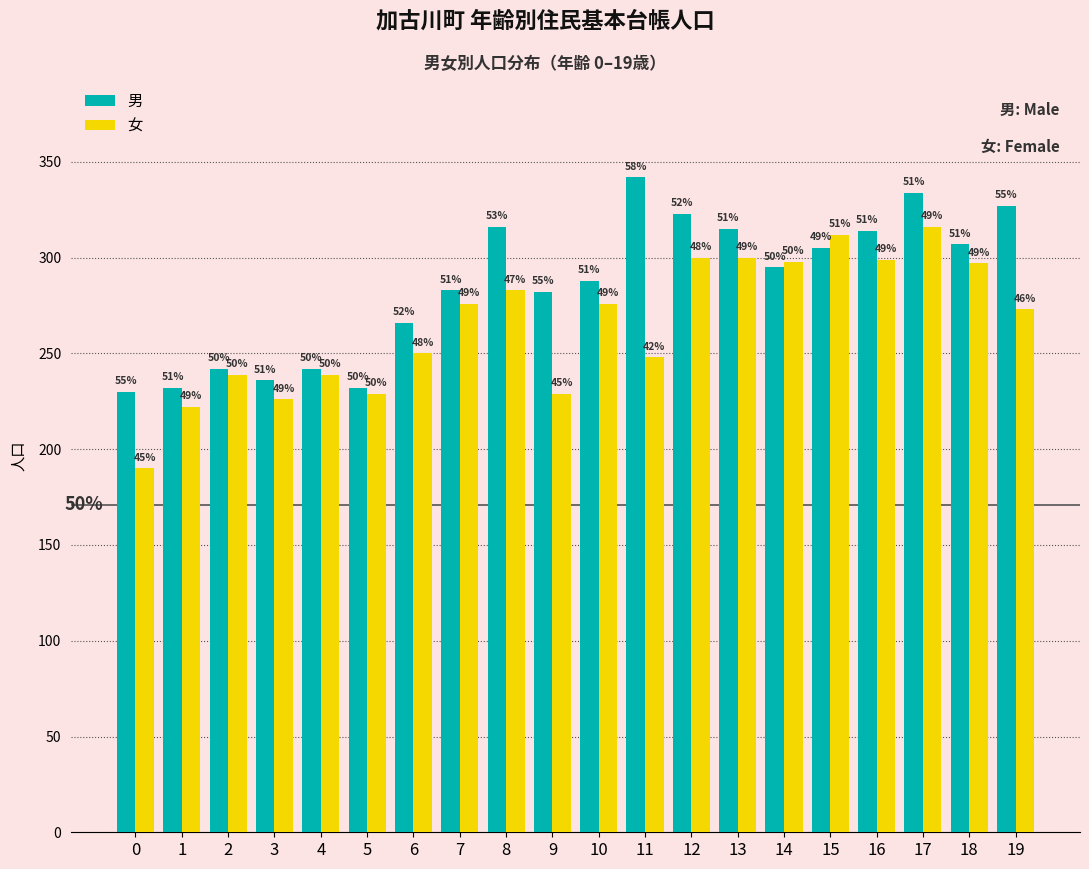

What is the total value across all series at 4?

481